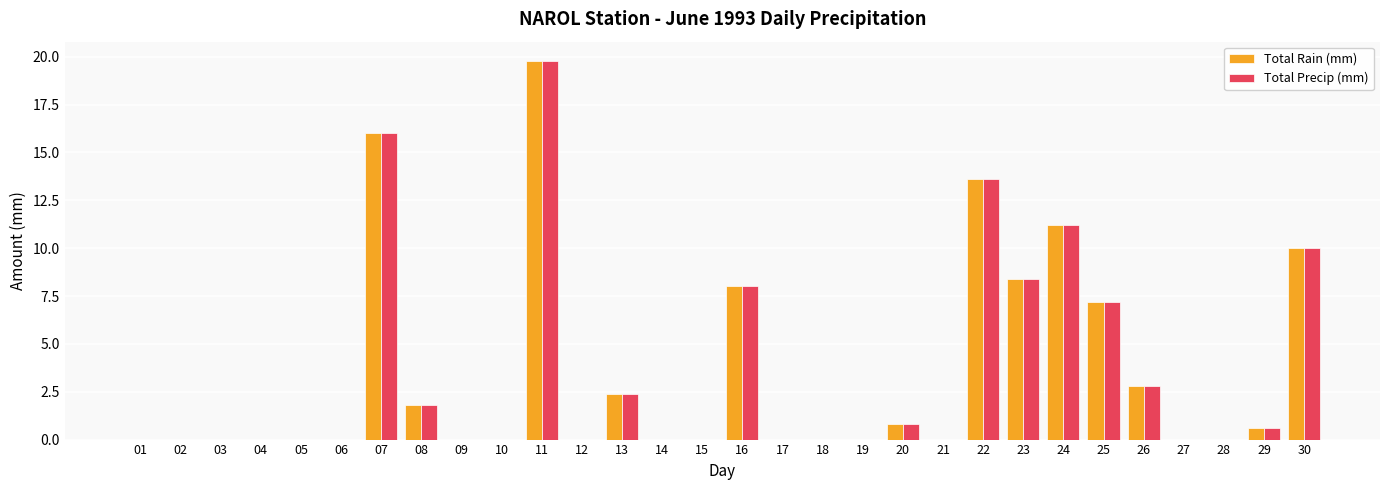

What is the sum of the Total Precip (mm) values at 27 and 13?

2.4